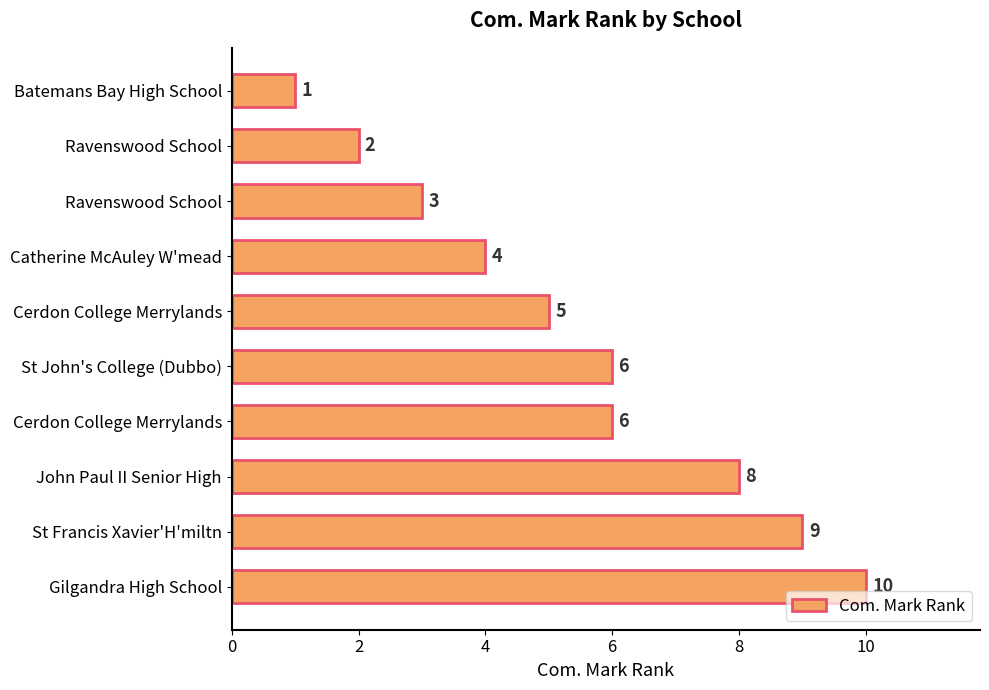

How many data points are less than 6?

5